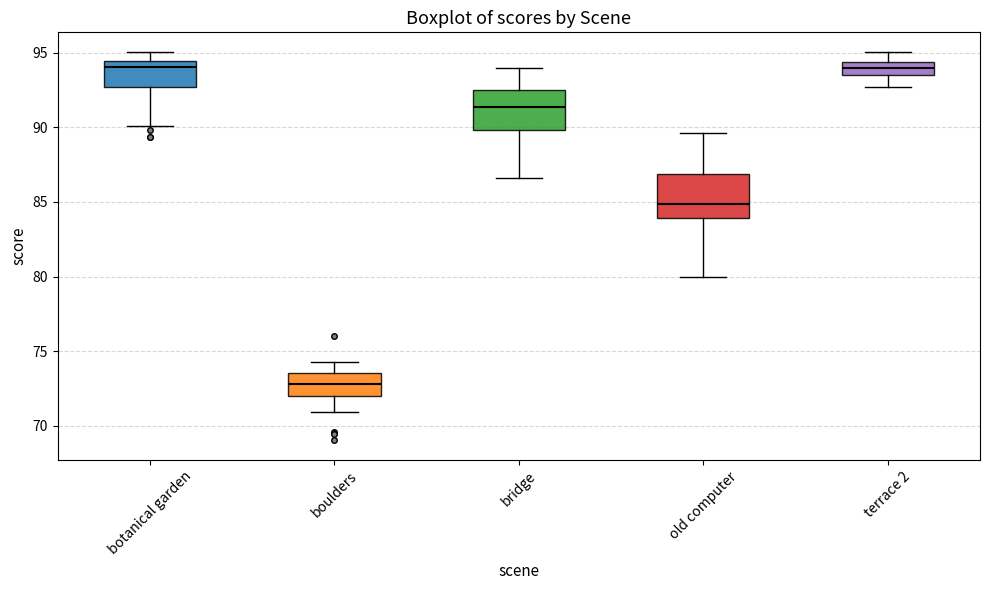

Reading left to right, transcribe this box plot: for each box, give where its median line is, the range the box spans, and where its two whiskers end, as read against the y-axis. The values are not printed on the chart, so give them approximately, as read against the axis.

botanical garden: median 94.0, box 92.5 to 94.5, whiskers 90.0 to 95.0
boulders: median 73.0, box 72.0 to 73.5, whiskers 71.0 to 74.5
bridge: median 91.5, box 90.0 to 92.5, whiskers 86.5 to 94.0
old computer: median 85.0, box 84.0 to 87.0, whiskers 80.0 to 89.5
terrace 2: median 94.0, box 93.5 to 94.5, whiskers 92.5 to 95.0